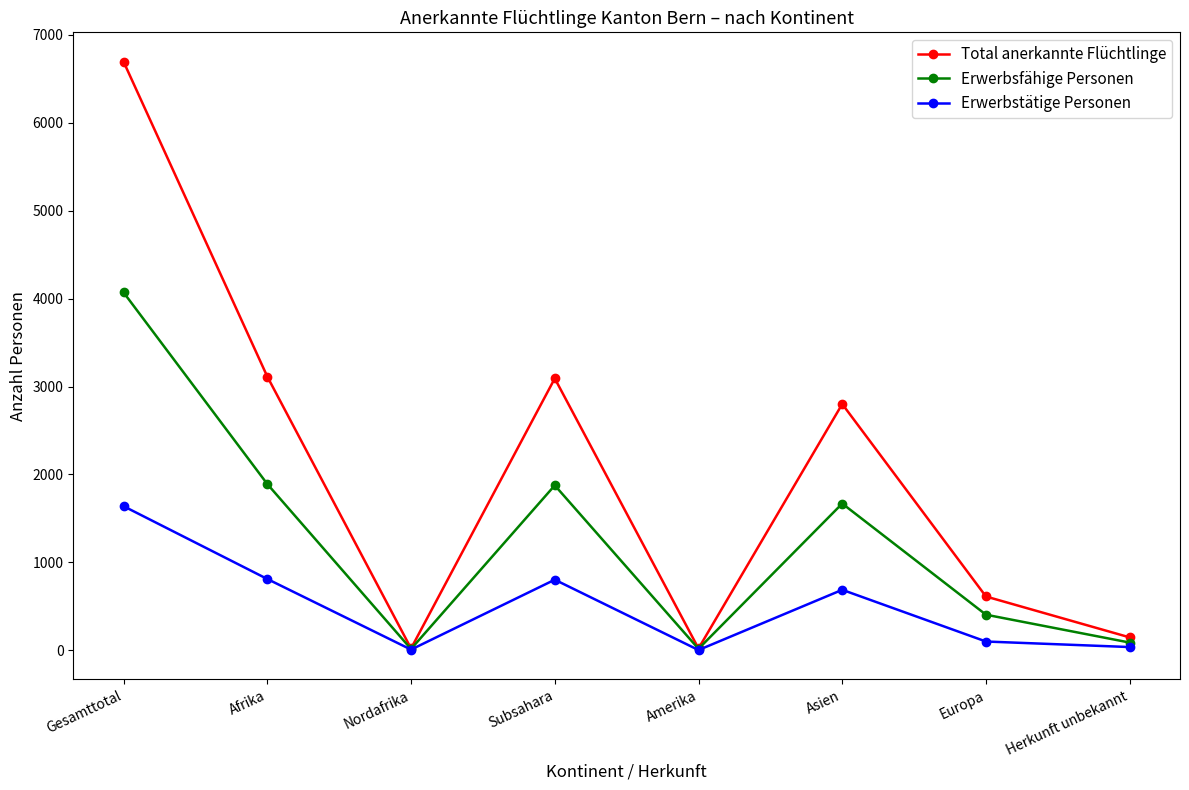

What is the value of the Erwerbstätige Personen point at the 4th from the left?

803